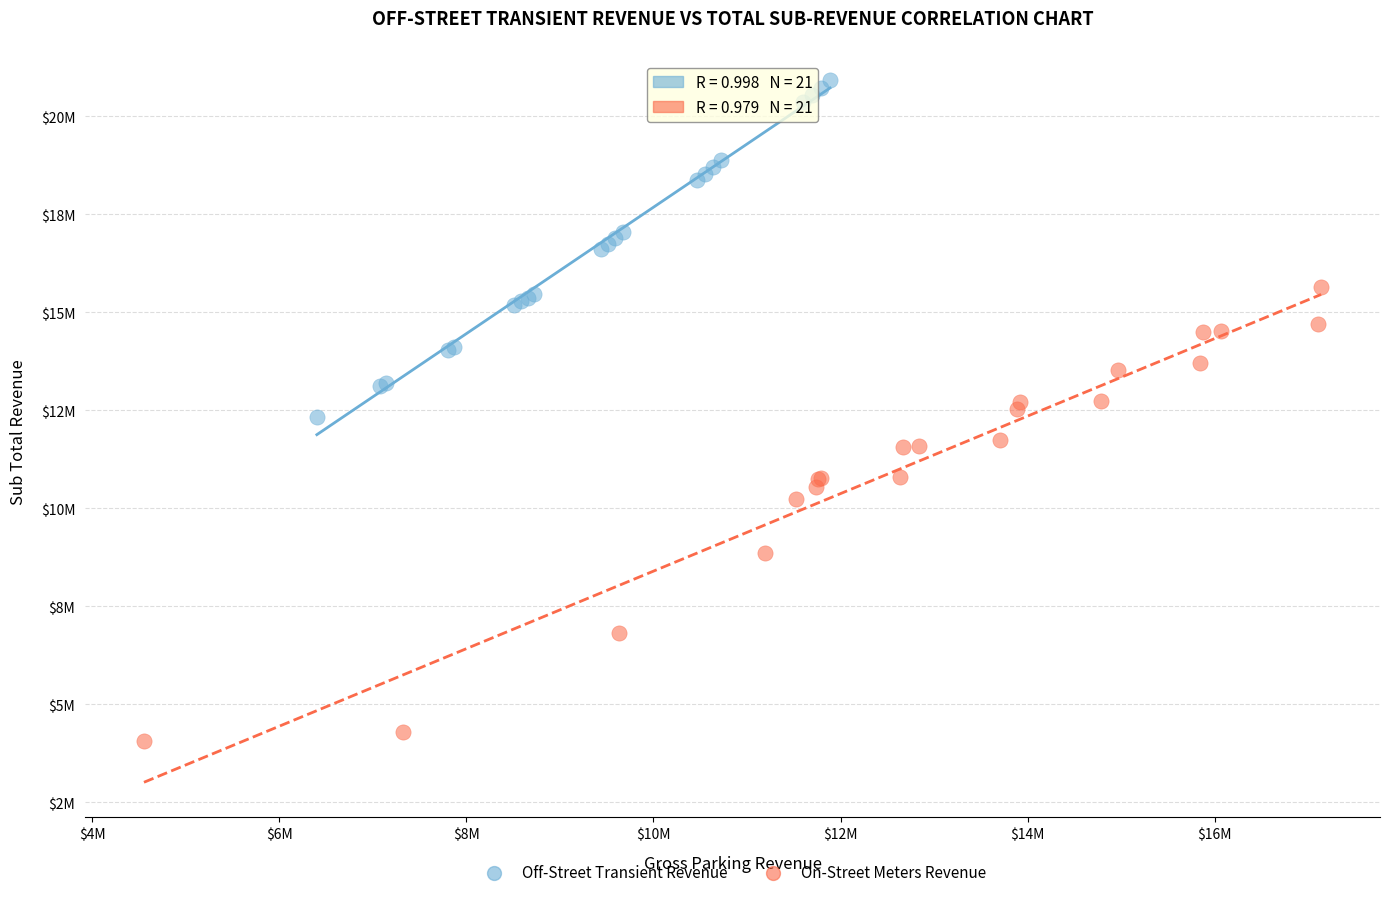

Which series has the largest Y range (max minus min)?

On-Street Meters Revenue